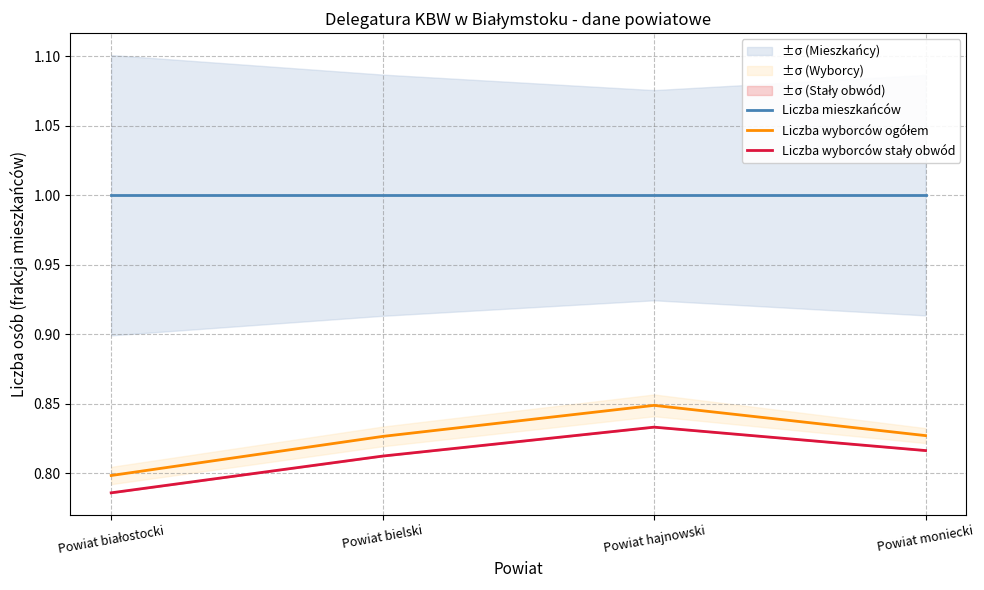

Where is the first local maximum for Liczba wyborców ogółem?

Powiat hajnowski